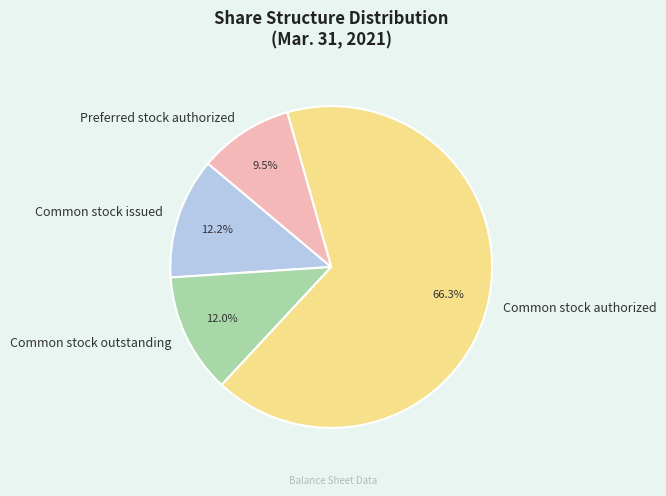

Which has a higher value, Preferred stock authorized or Common stock authorized?

Common stock authorized